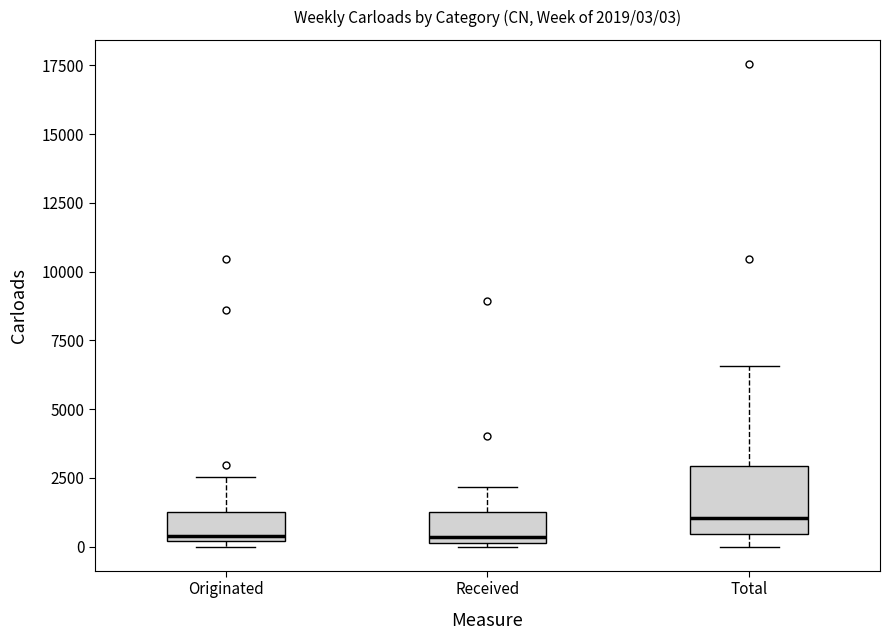

Comparing the boxes themselves (not the whiskers), which one is the tallest?

Total